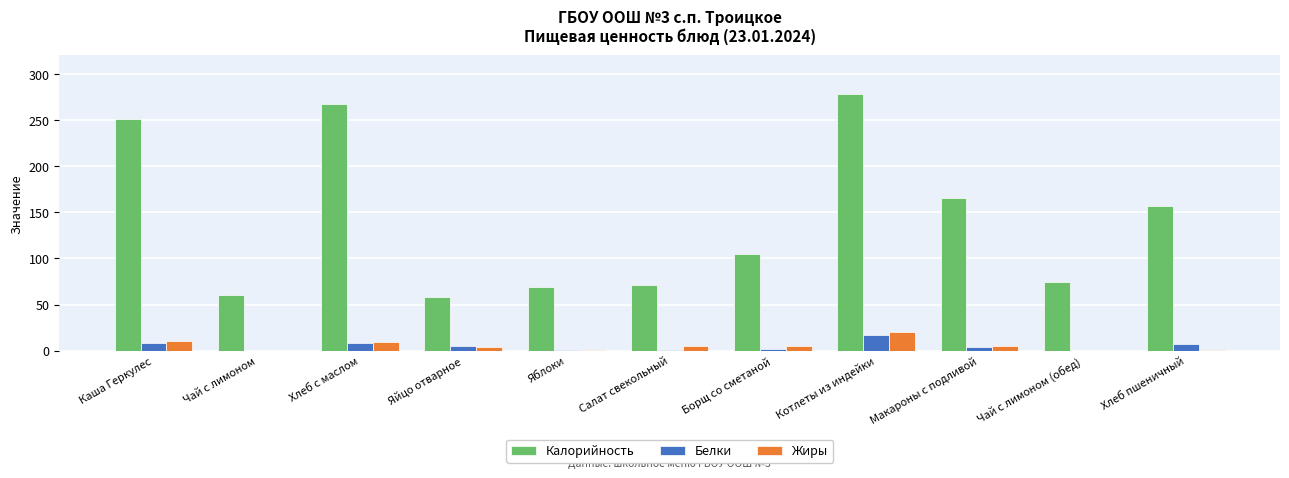

Is the value of Белки at Яблоки greater than the value of Калорийность at Борщ со сметаной?

No